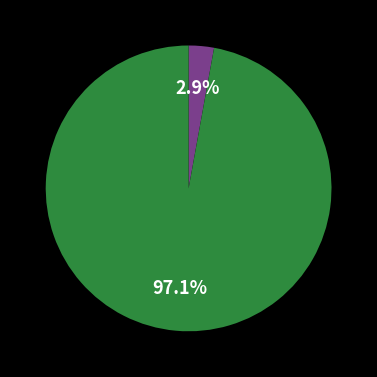

Does any single category account for the majority?

Yes